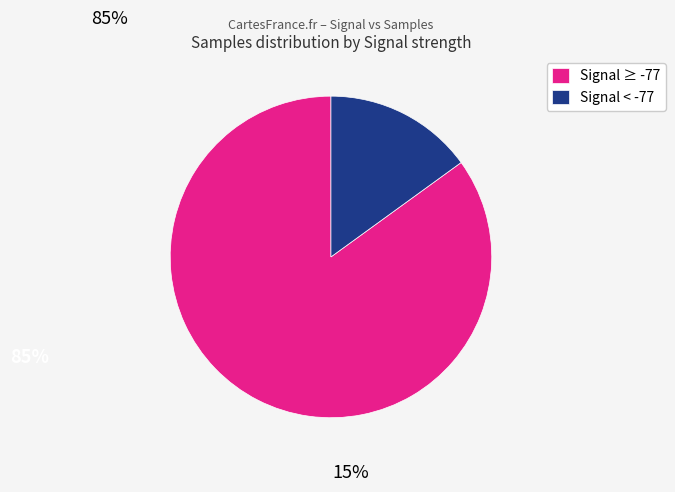

Does any single category account for the majority?

Yes